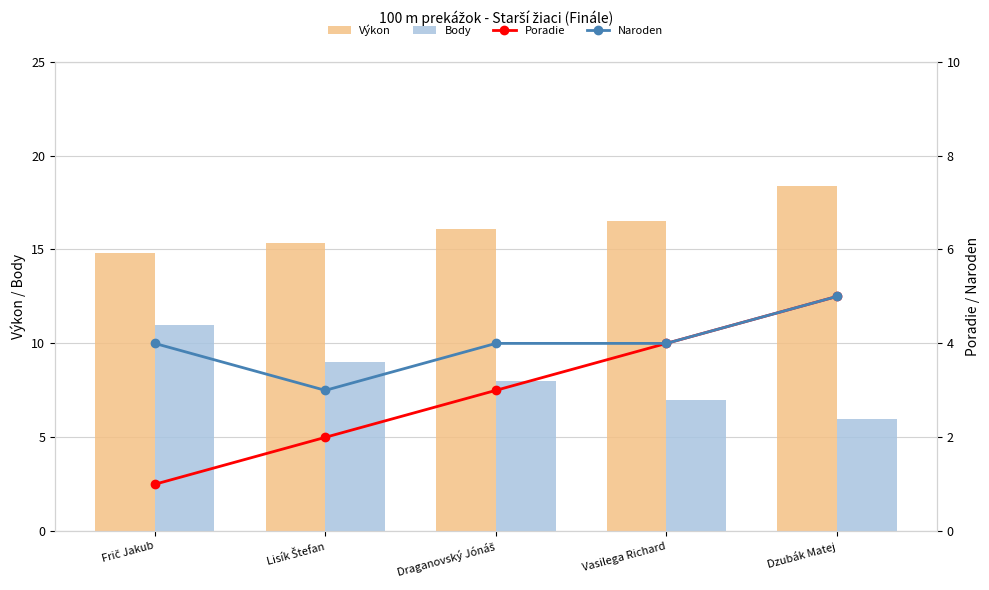

Rank the categories by Výkon value from lowest to highest.

Frič Jakub, Lisík Štefan, Draganovský Jónáš, Vasilega Richard, Dzubák Matej